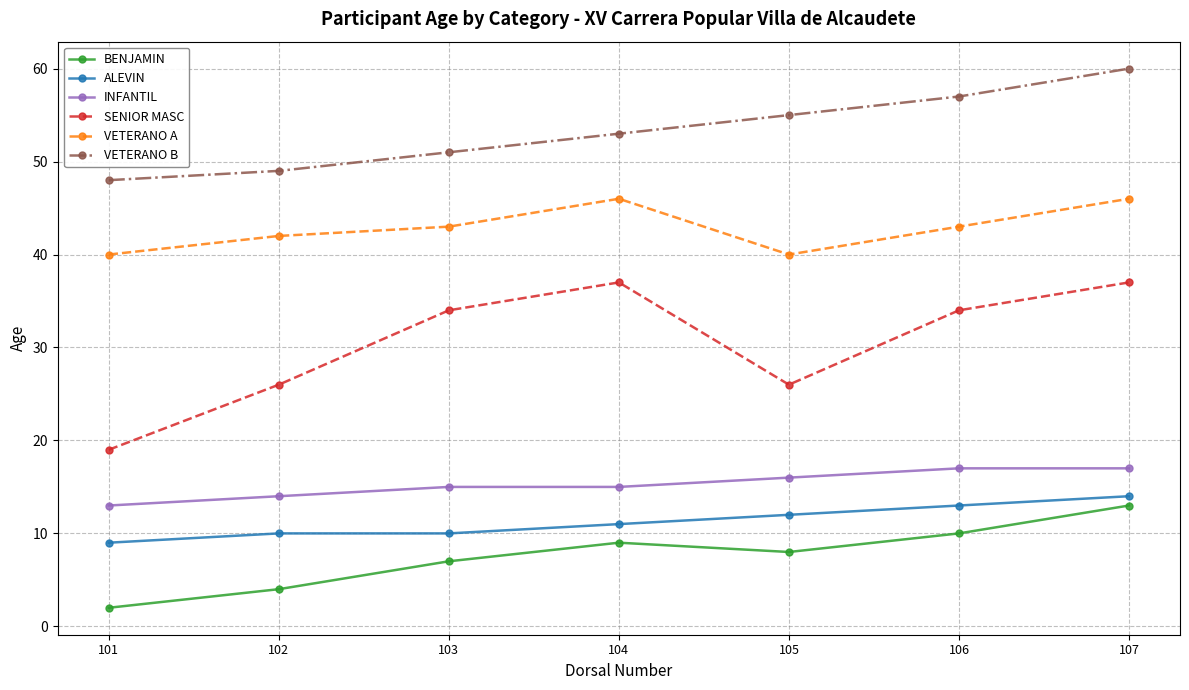

What is the approximate value of VETERANO B at 104?

53